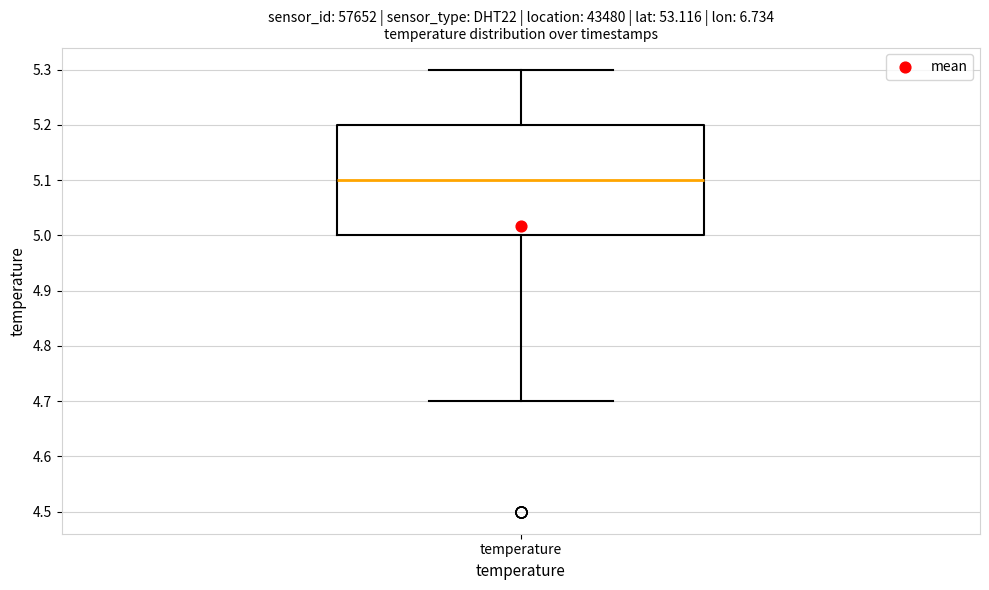

Where does the lower whisker of the box for temperature end on the y-axis? The values are not printed on the chart, so give them approximately, as read against the axis.

4.7